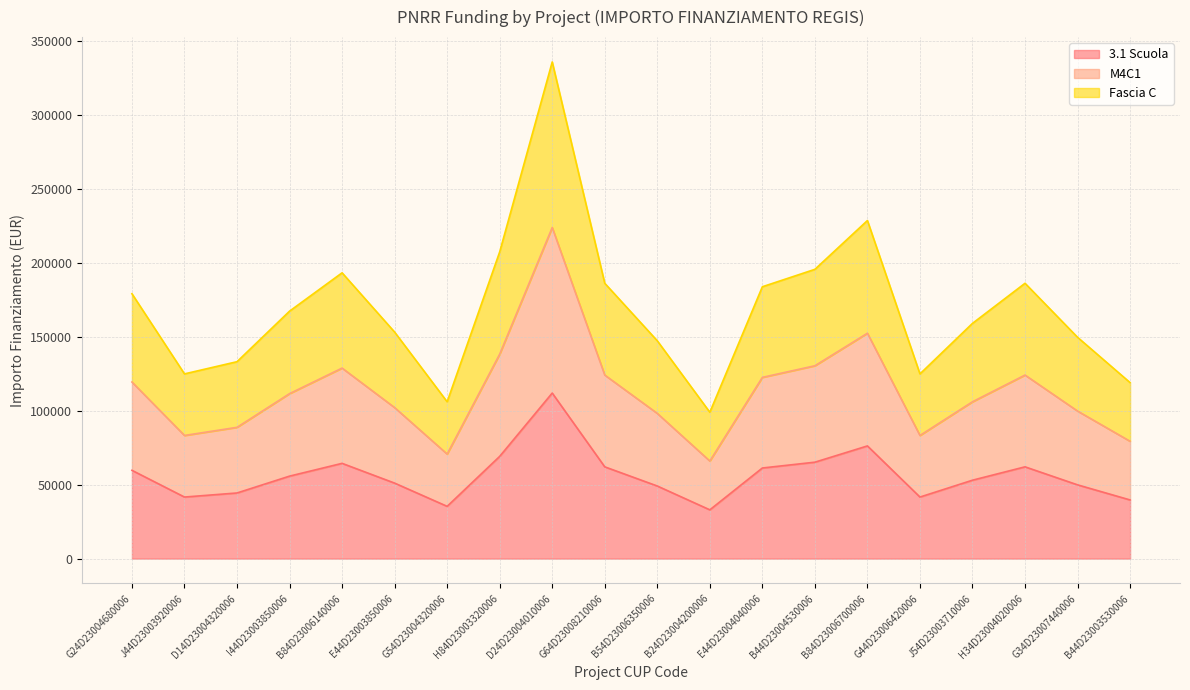

At which category is the sum across all series the highest?

D24D23004010006